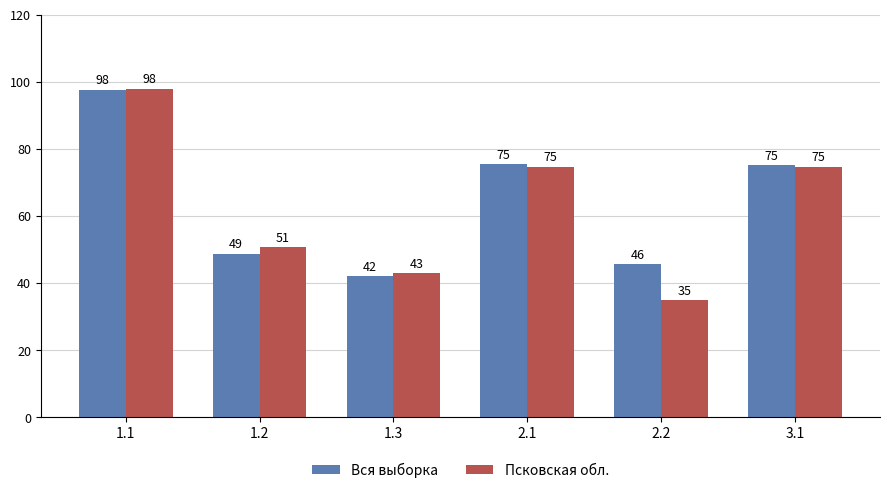

What is the label of the 3rd bar from the left?

1.3